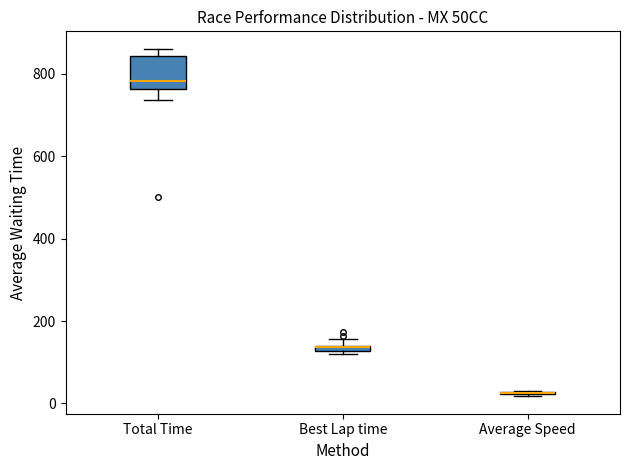

Which box is the tallest, from its lower edge to its upper edge?

Total Time